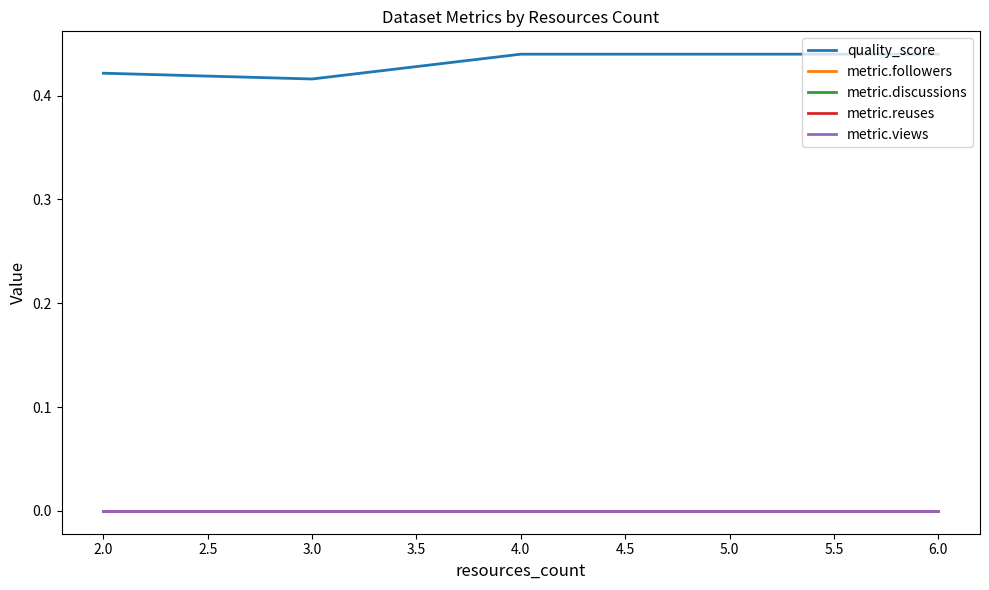

True or false: metric.followers and quality_score intersect in this chart.

False